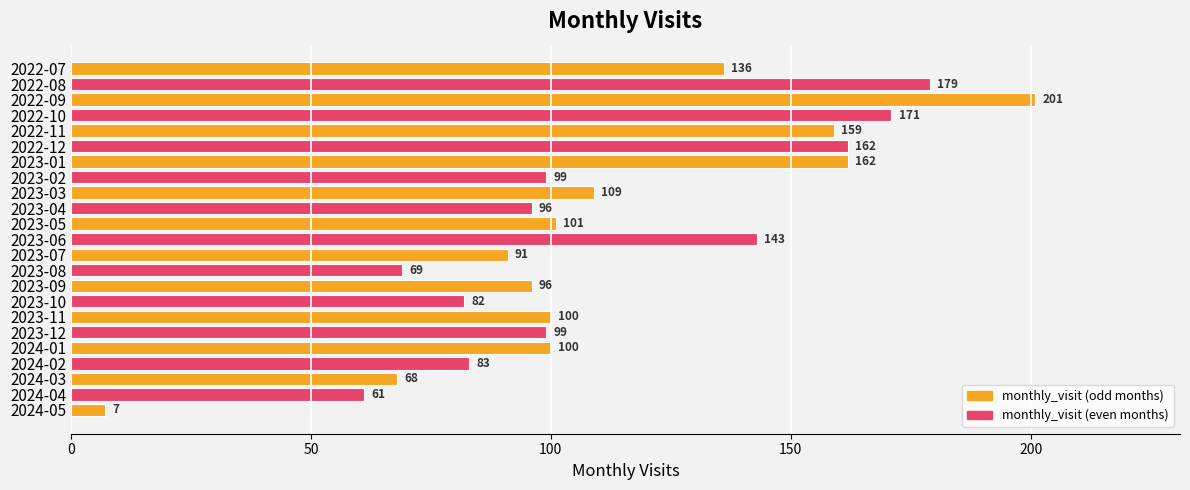

What is the value of the 21st bar from the top?

68